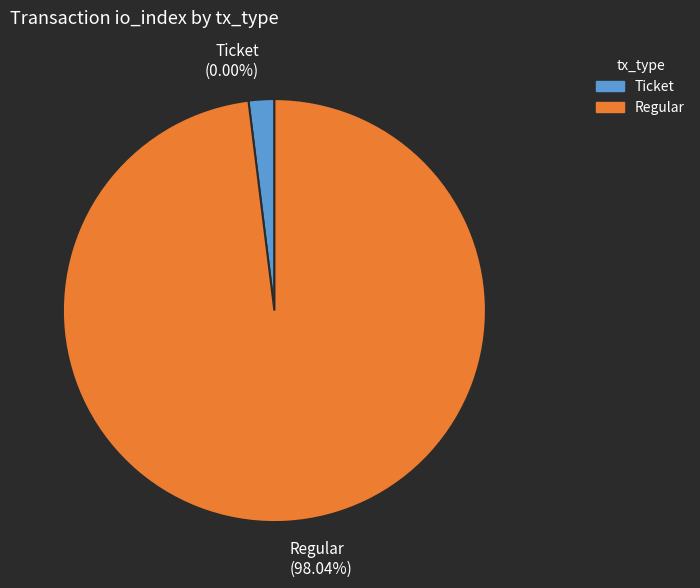

What is the change in value from Ticket (io_index=0) to Regular (io_index=25)?

+25